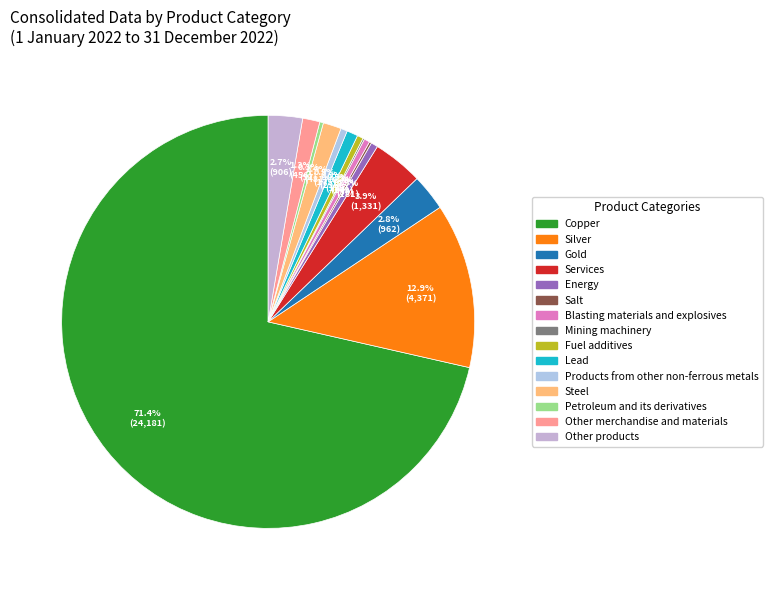

What percentage do Other merchandise and materials and Products from other non-ferrous metals together represent?

1.9%